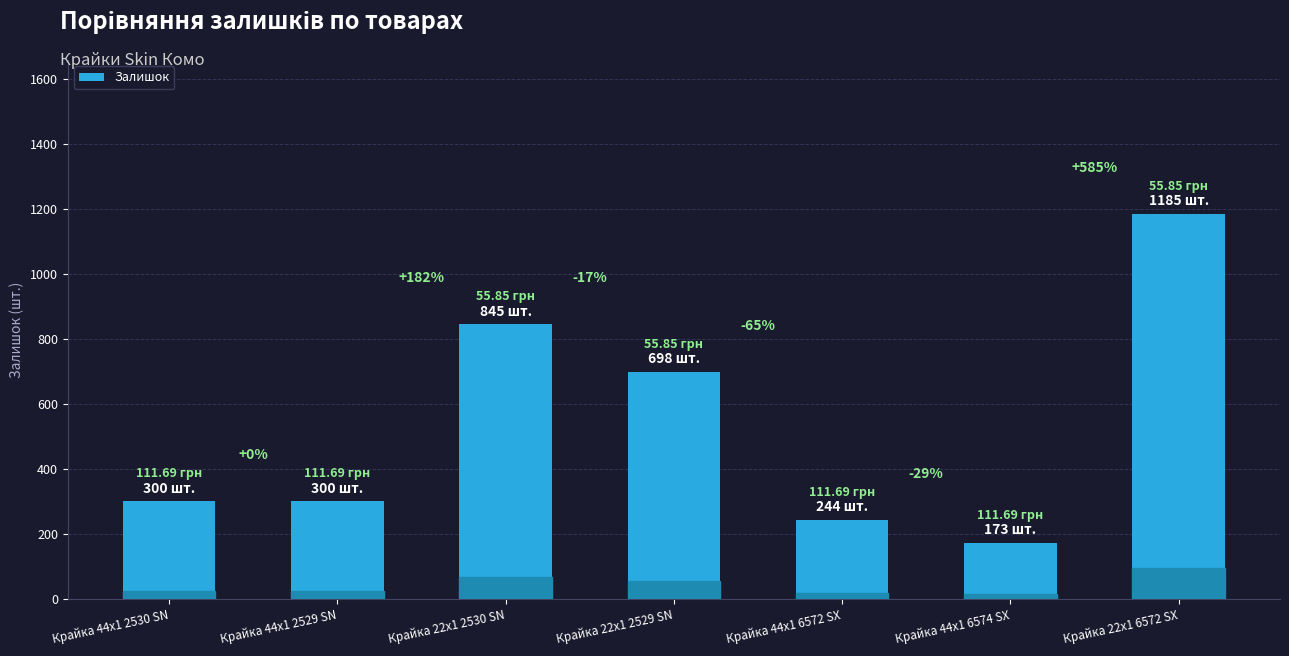

Does the chart contain any negative values?

No